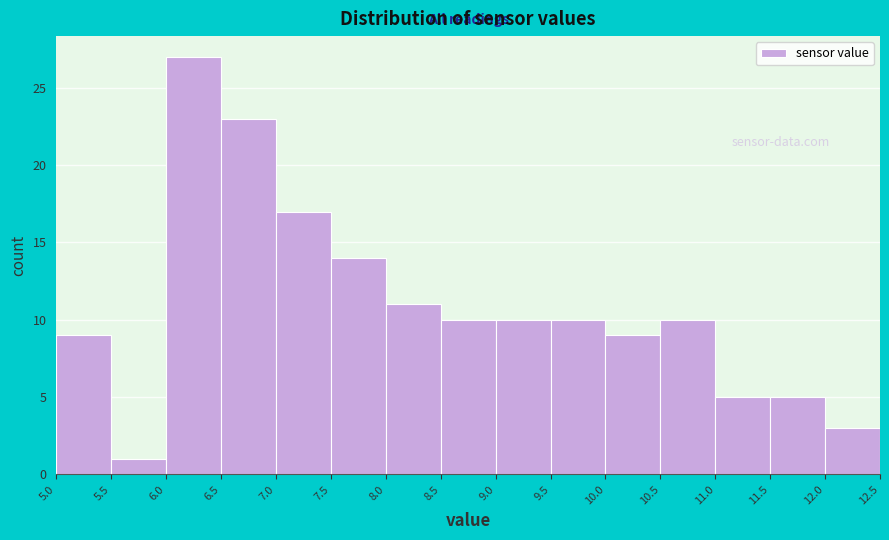

Which range on the x-axis has the tallest bar?

6.0 to 6.5